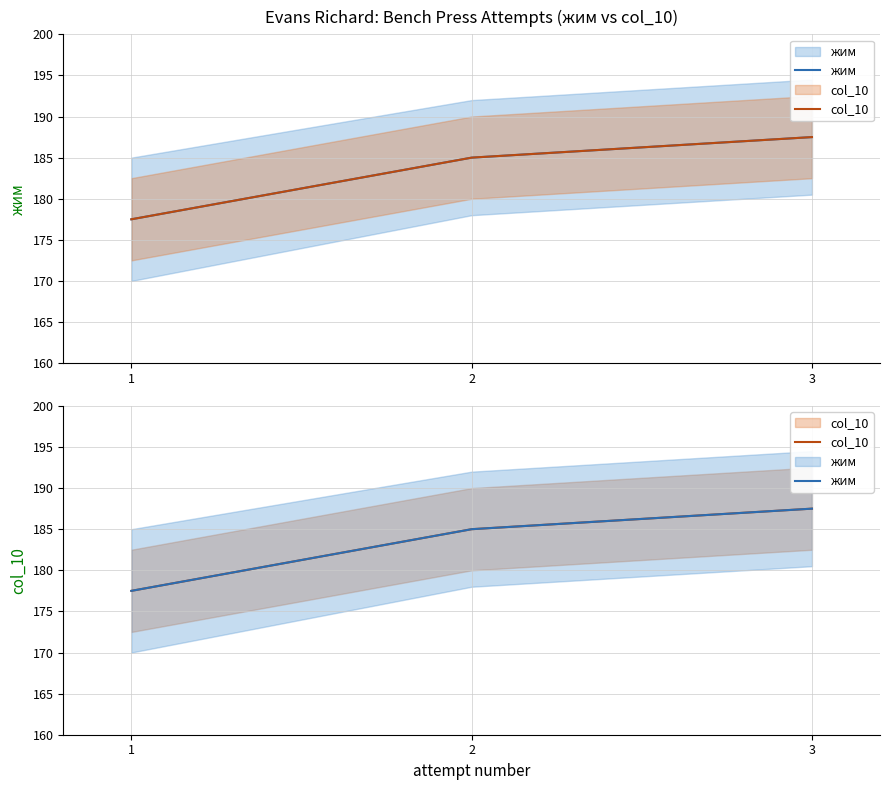

The value of col_10 at 2 is 185.0. True or false?

True